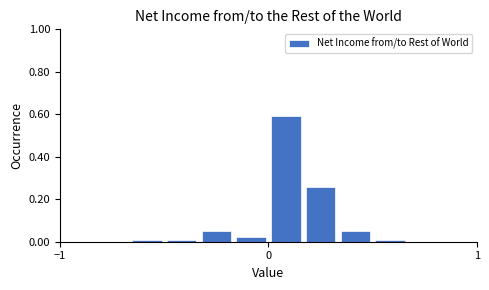

Read against the x-axis, roughly where is the centre of the tallest bar?

0.1